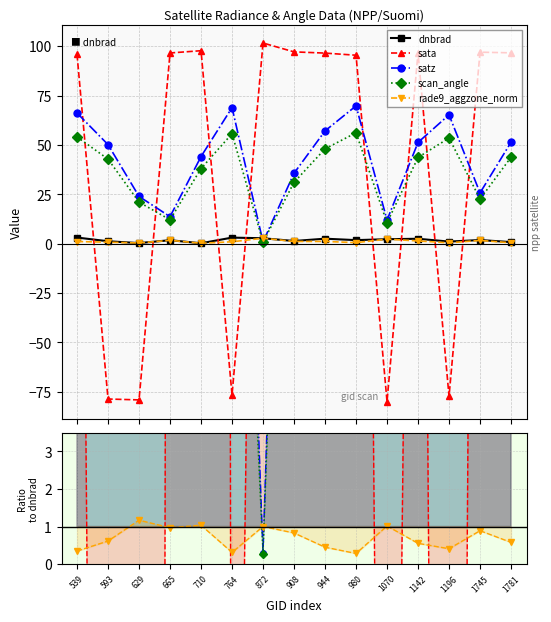

True or false: rade9_aggzone_norm and satz cross at least once.

True